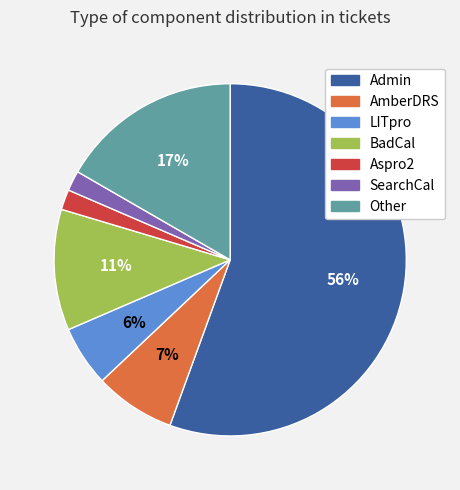

What is the largest slice in the pie chart?

Admin